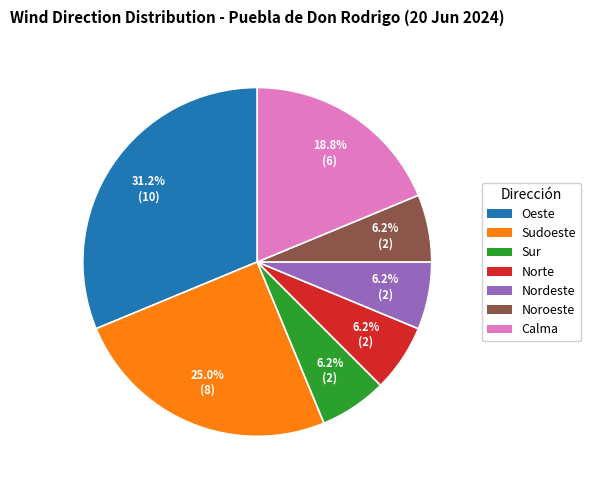

Is it true that Norte is 6% of the pie?

True